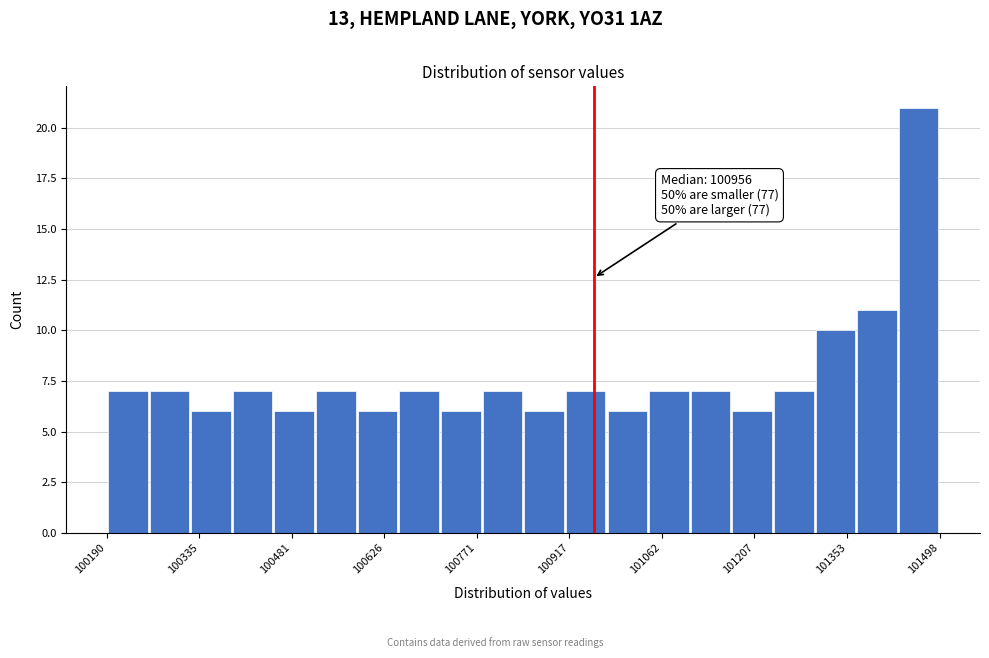

Around what value on the x-axis is the tallest bar? Give the approximate position of its centre, as read against the axis.

101460